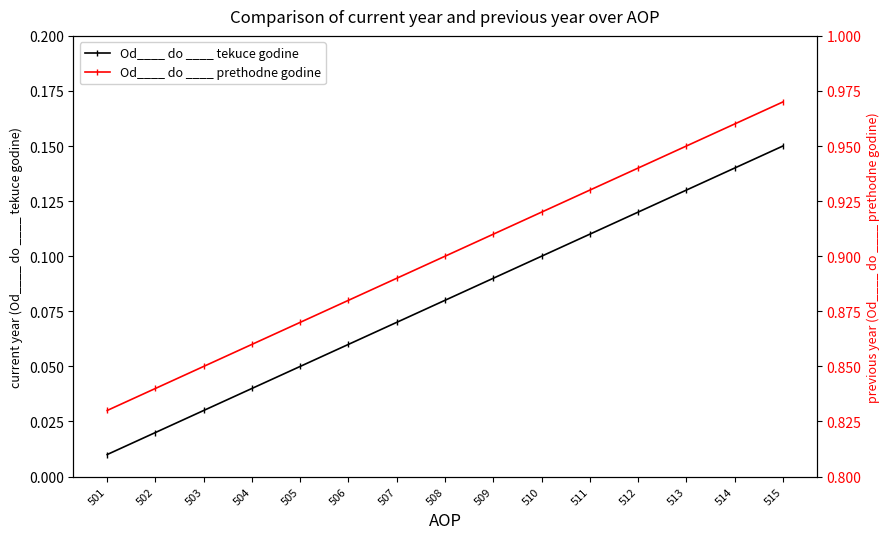

Is the value of Od____ do ____ prethodne godine at 504 greater than the value of Od____ do ____ tekuce godine at 503?

Yes